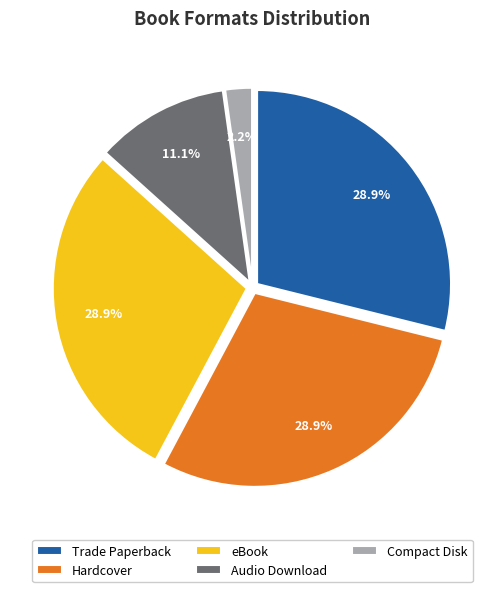

Which slice is the largest?

Trade Paperback